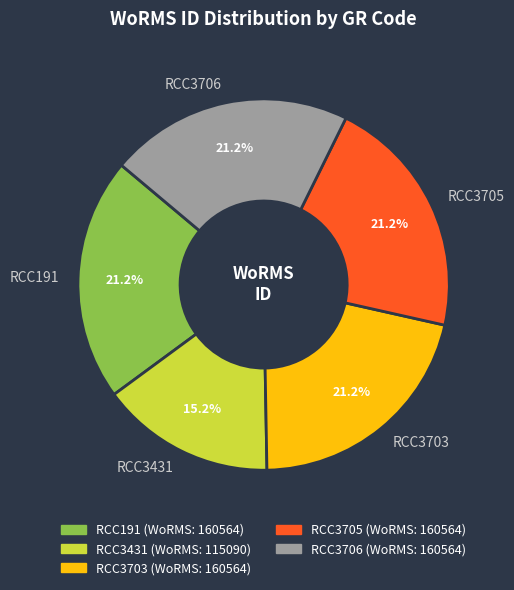

What is the ratio of the value at RCC3706 to the value at RCC3705?

1.0